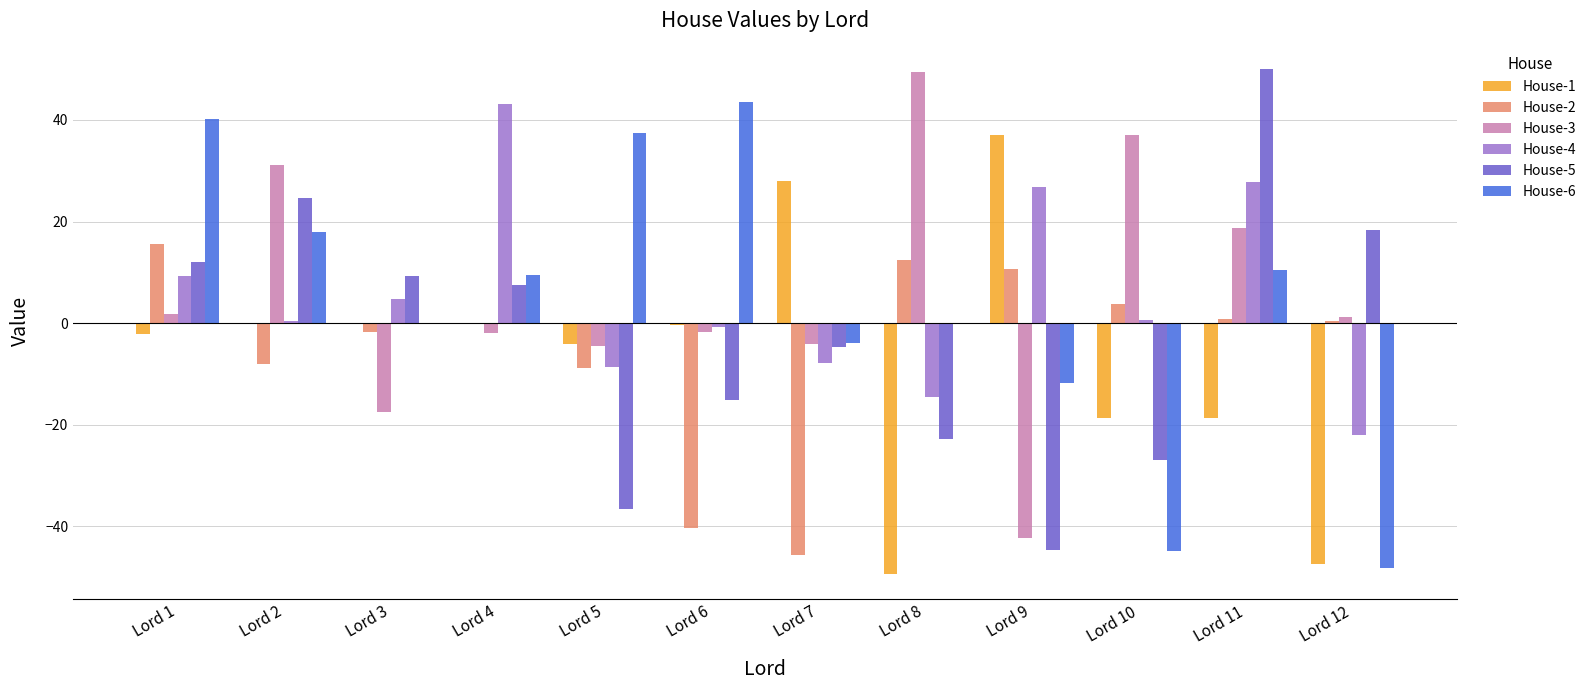

What is the total value across all series at Lord 10?

-49.0